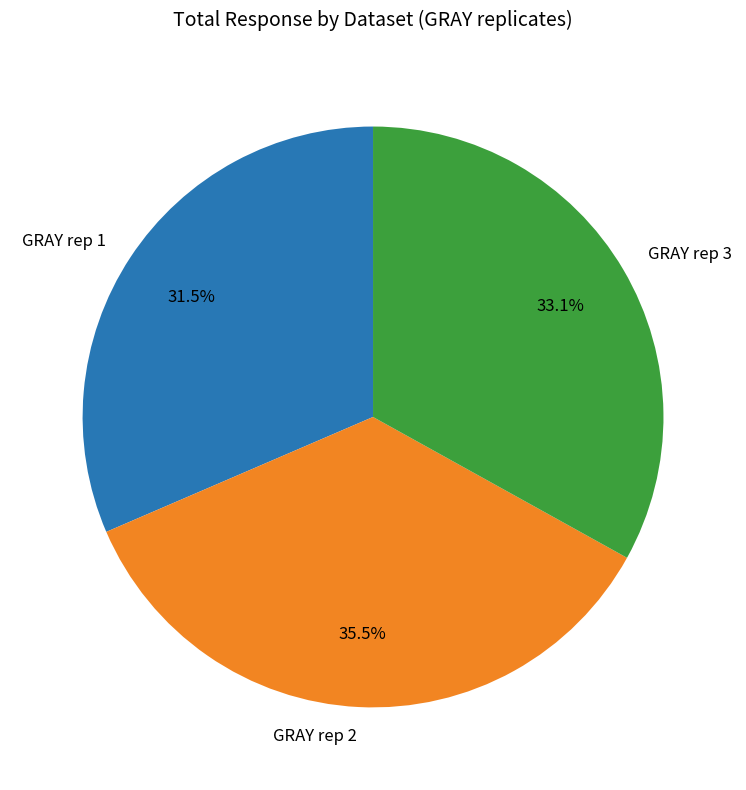

Between GRAY rep 1 and GRAY rep 2, which is larger?

GRAY rep 2